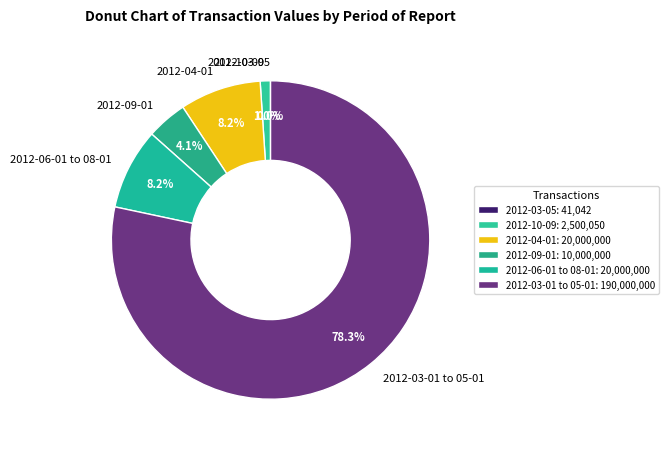

Does any single category account for the majority?

Yes